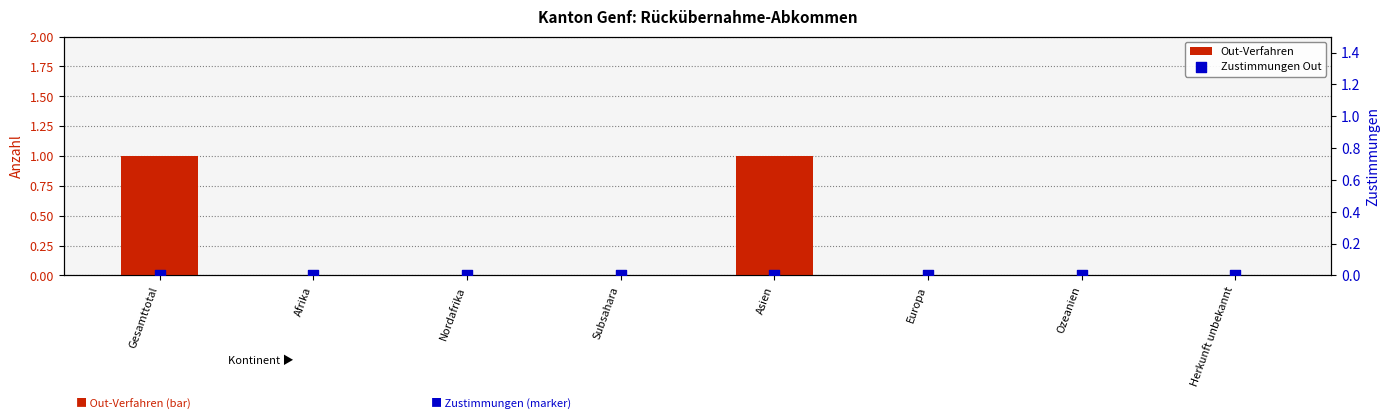

Which series reaches the maximum Y coordinate?

Out-Verfahren